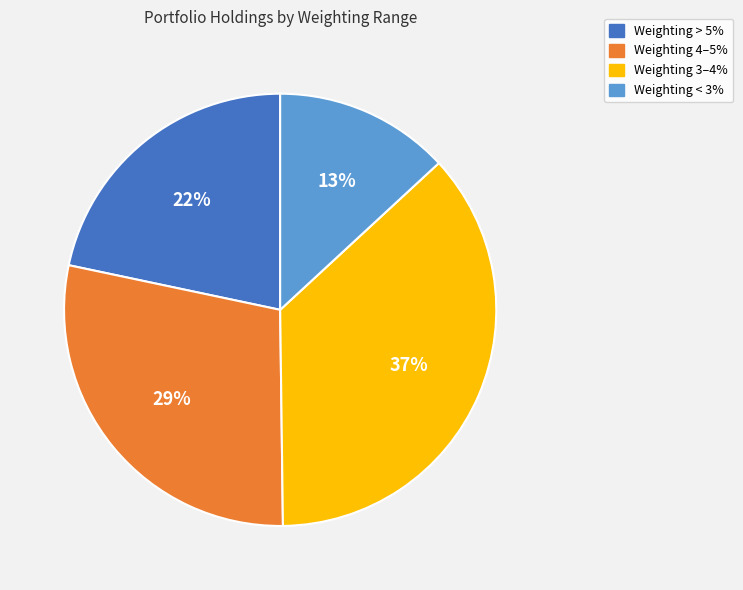

To the nearest percent, what is the average slice percentage?

25%